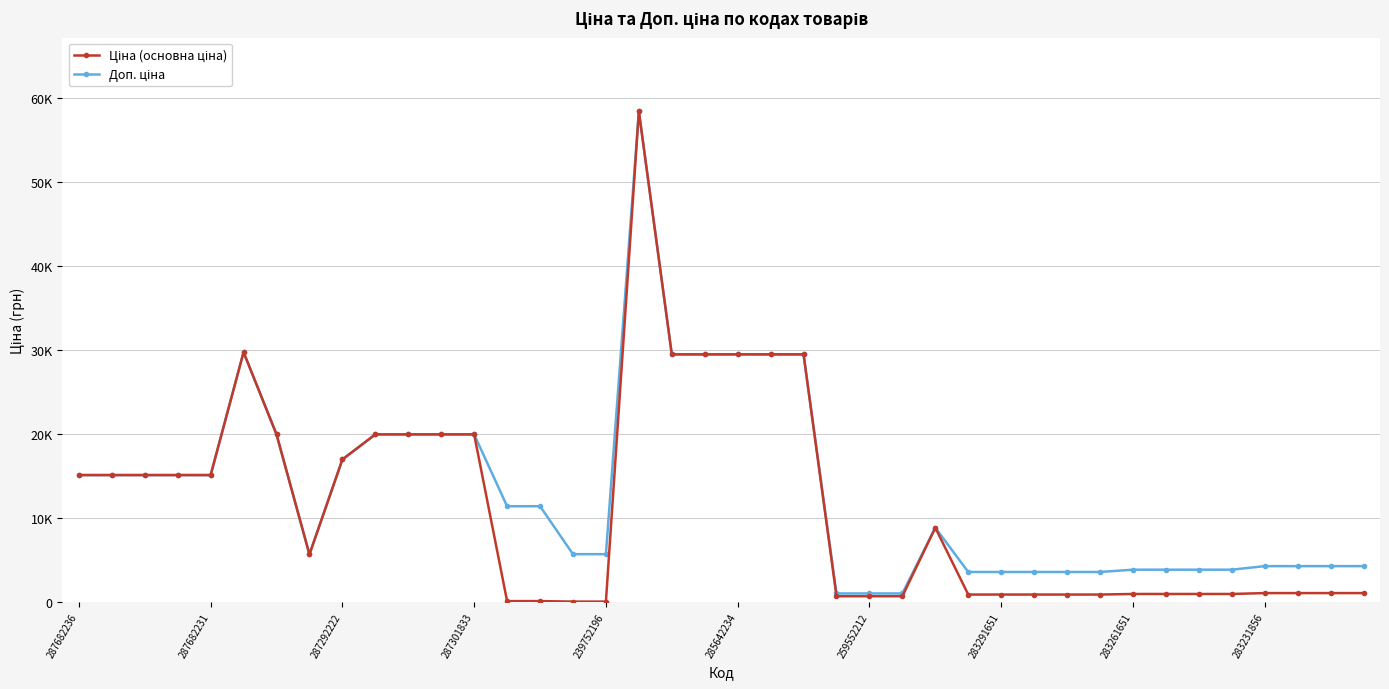

Which series has the widest spread of values?

Ціна (основна ціна)